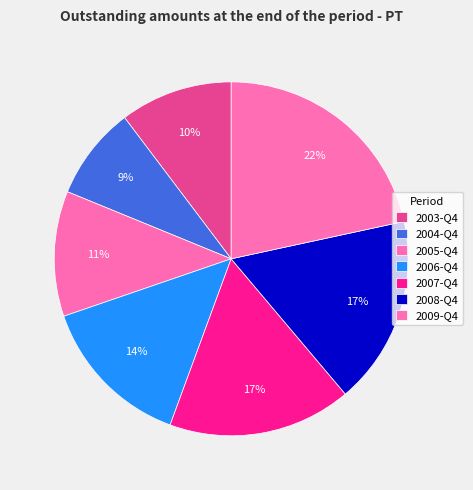

Count the number of slices in the pie.

7